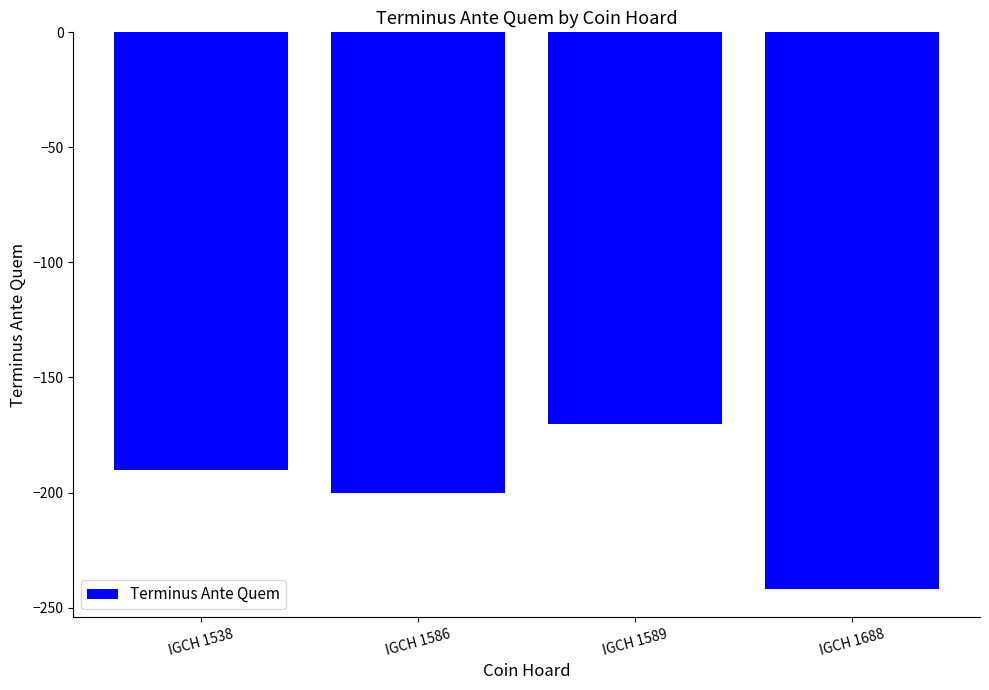

What is the difference between the second highest and minimum values?

52